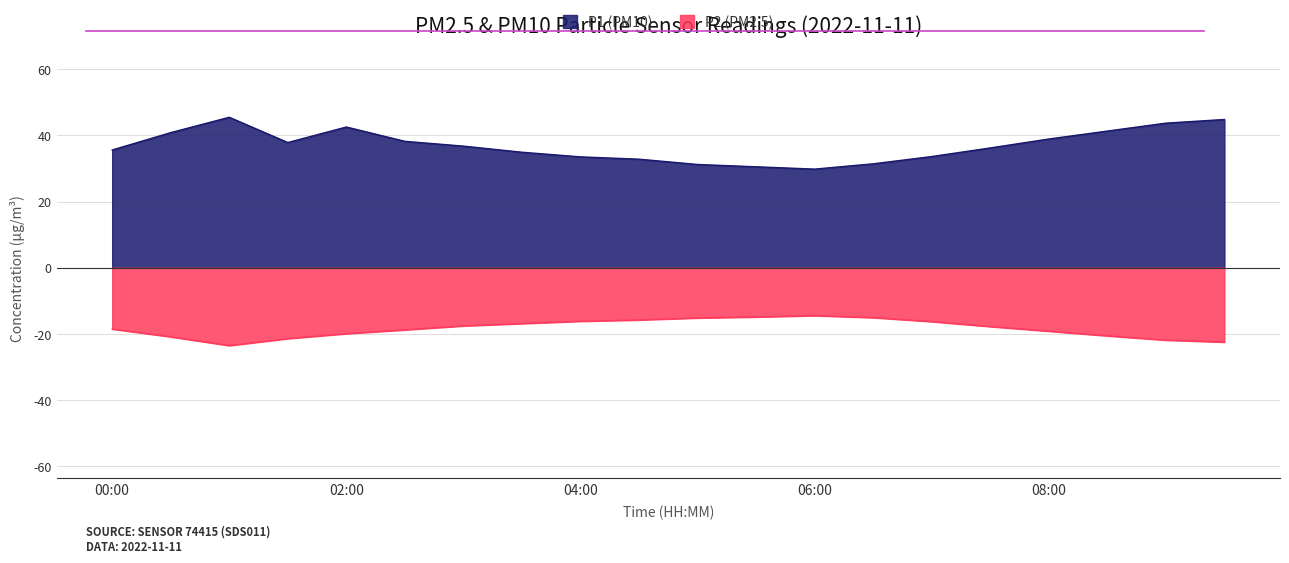

What is the highest value of the P1 series?

45.5